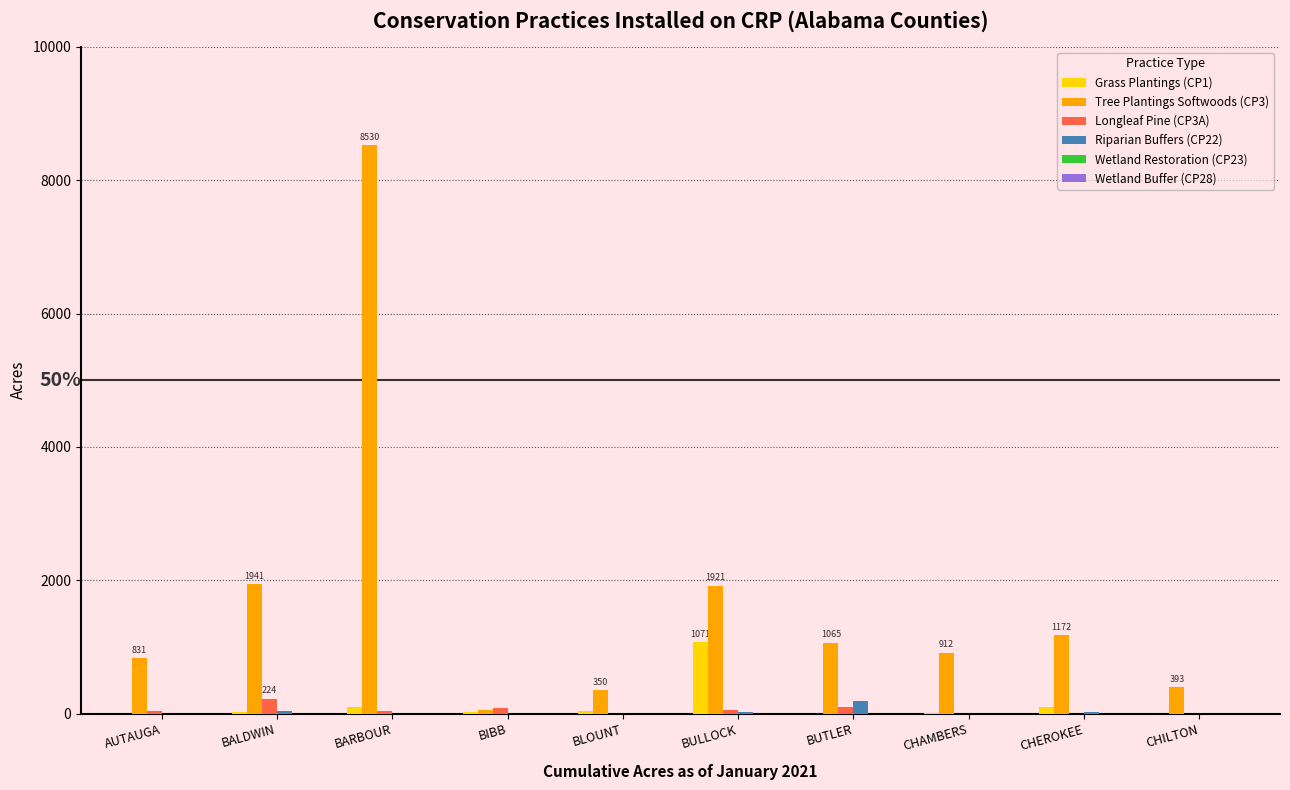

Is the value of Longleaf Pine (CP3A) at CHEROKEE greater than the value of Tree Plantings Softwoods (CP3) at BALDWIN?

No